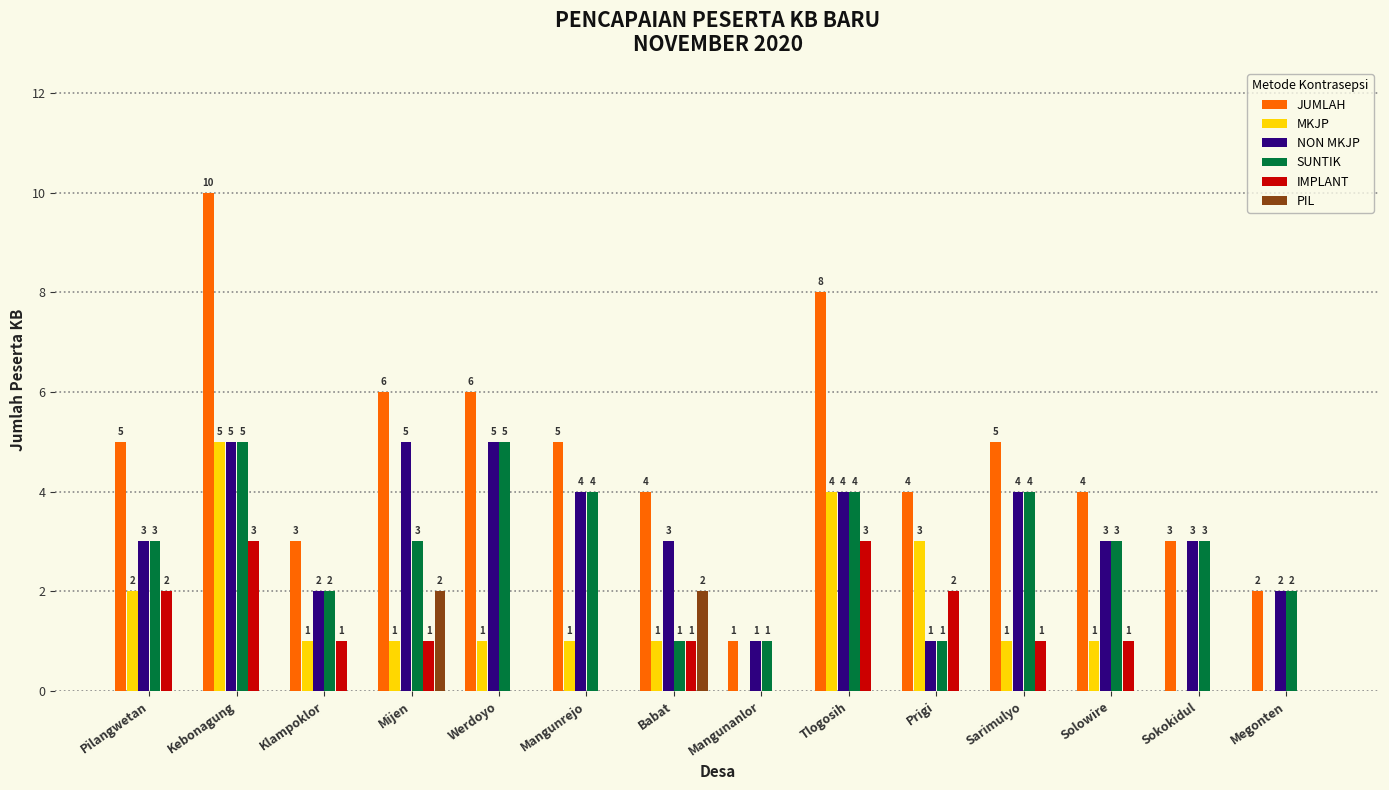

Which series has the largest range (max minus min)?

JUMLAH